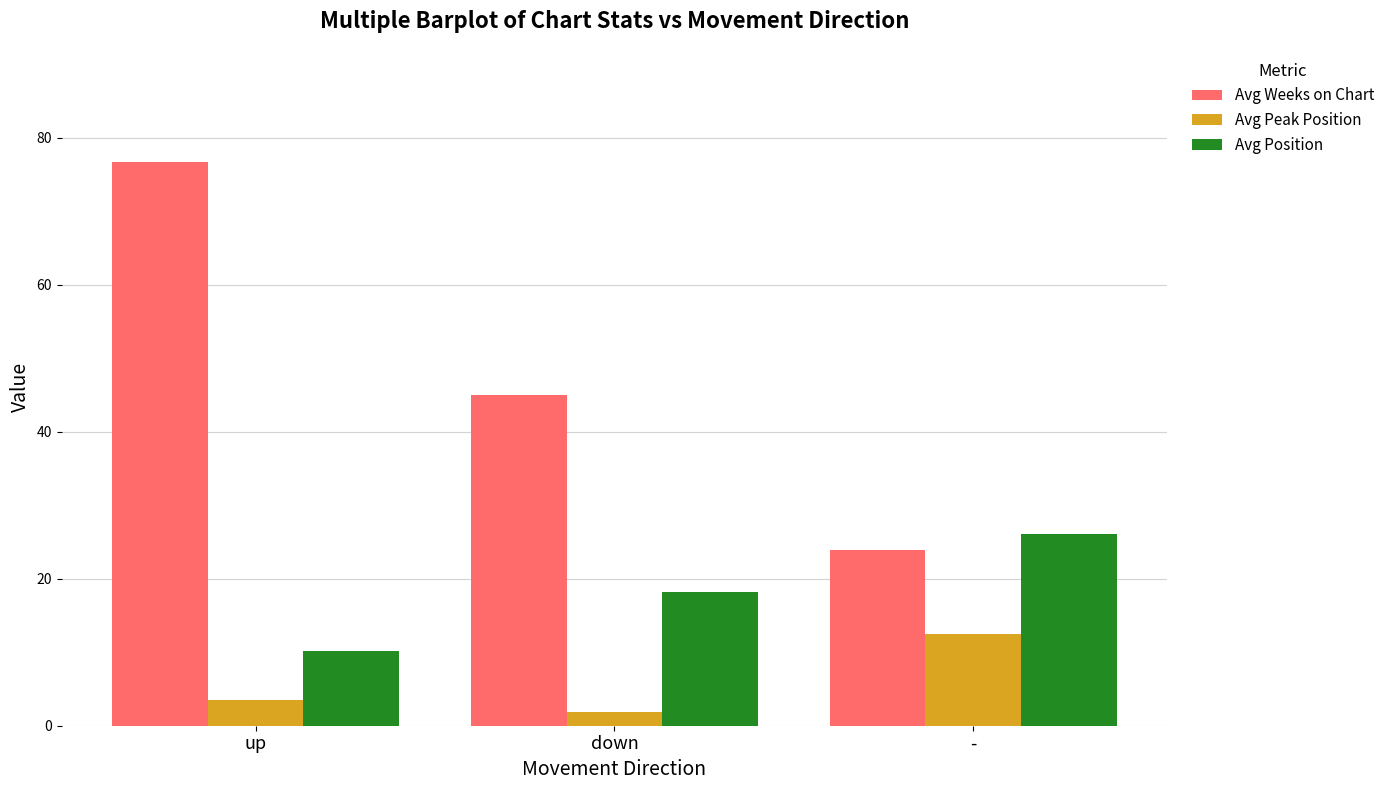

At up, list the series in order from smallest to largest.

Avg Peak Position, Avg Position, Avg Weeks on Chart